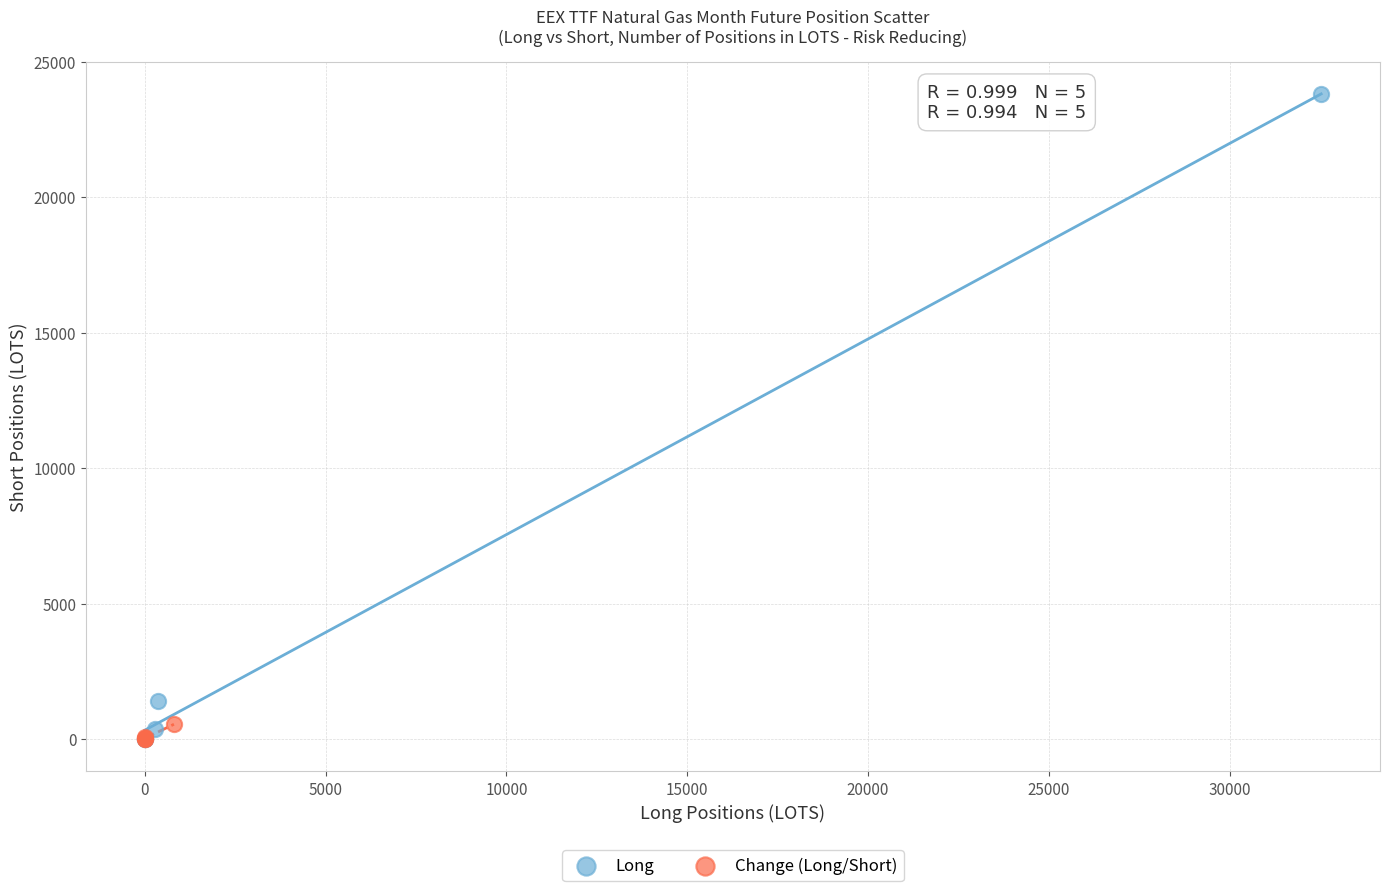

Which series has the widest spread of Y values?

Long